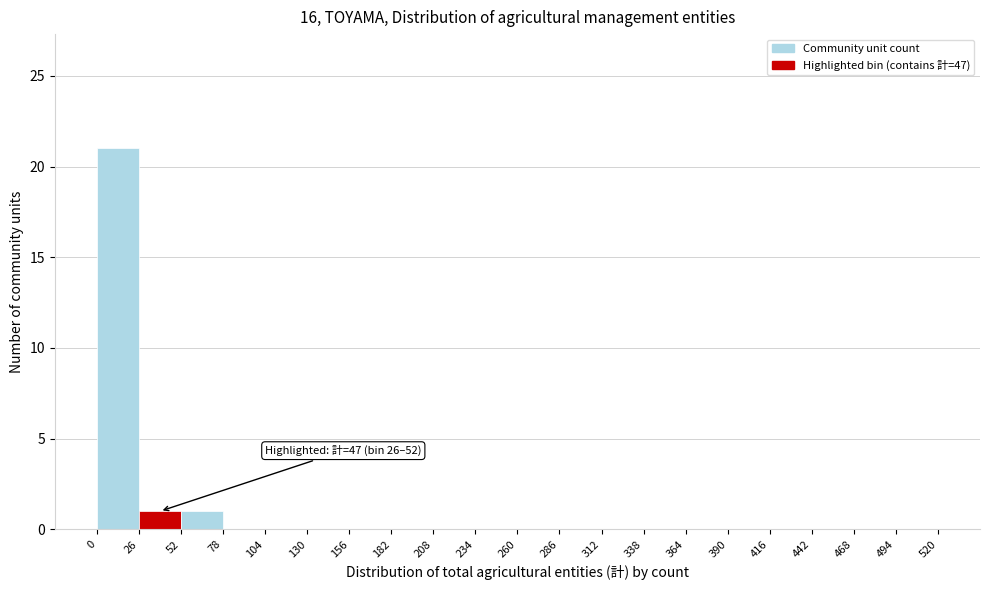

Which range on the x-axis has the tallest bar?

0 to 26